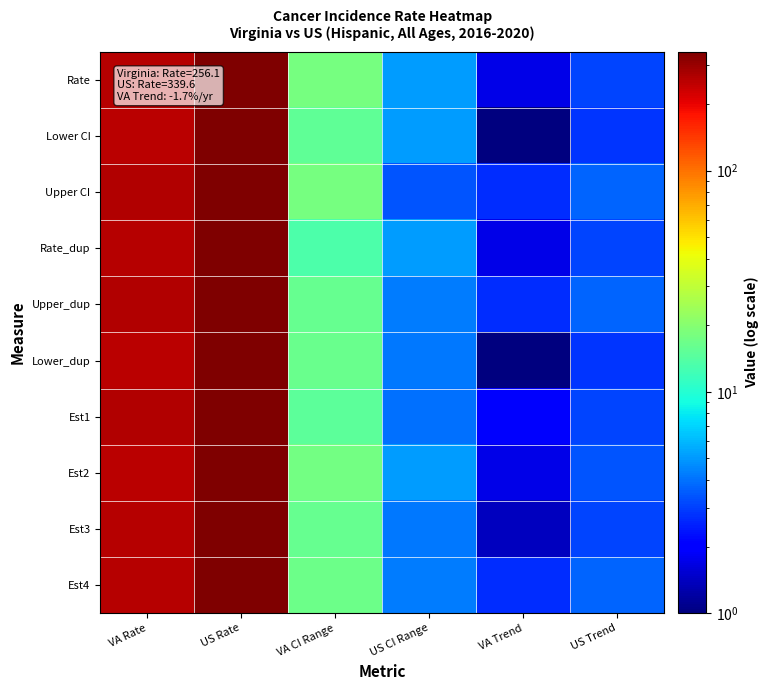

Reading left to right, list all the values displayed in this chart.

Rate: VA Rate=259.5	US Rate=343.0	VA CI Range=17.9	US CI Range=5.1	VA Trend=1.7	US Trend=3.1
Lower CI: VA Rate=252.3	US Rate=342.2	VA CI Range=15.4	US CI Range=5.1	VA Trend=1.0	US Trend=2.8
Upper CI: VA Rate=266.8	US Rate=343.9	VA CI Range=17.9	US CI Range=3.4	VA Trend=2.7	US Trend=3.7
Rate_dup: VA Rate=259.5	US Rate=343.0	VA CI Range=13.4	US CI Range=5.1	VA Trend=1.7	US Trend=3.1
Upper_dup: VA Rate=266.8	US Rate=343.9	VA CI Range=15.9	US CI Range=4.3	VA Trend=2.7	US Trend=3.7
Lower_dup: VA Rate=252.3	US Rate=342.2	VA CI Range=16.4	US CI Range=4.2	VA Trend=1.0	US Trend=2.8
Est1: VA Rate=263.4	US Rate=342.4	VA CI Range=14.9	US CI Range=4.0	VA Trend=1.9	US Trend=3.1
Est2: VA Rate=255.4	US Rate=343.4	VA CI Range=17.4	US CI Range=5.1	VA Trend=1.7	US Trend=3.4
Est3: VA Rate=261.4	US Rate=342.2	VA CI Range=15.9	US CI Range=4.2	VA Trend=1.4	US Trend=3.1
Est4: VA Rate=258.4	US Rate=343.0	VA CI Range=16.9	US CI Range=4.3	VA Trend=2.7	US Trend=3.7